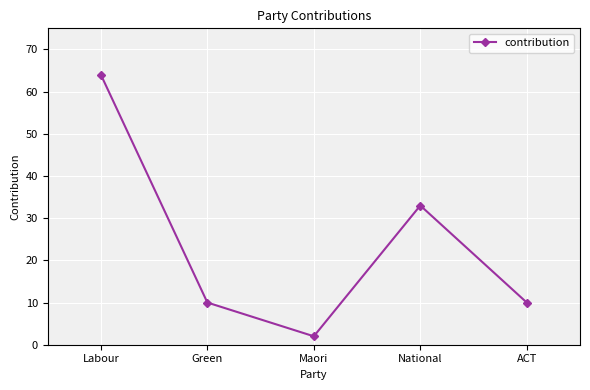

Which category has the highest value across all series?

Labour